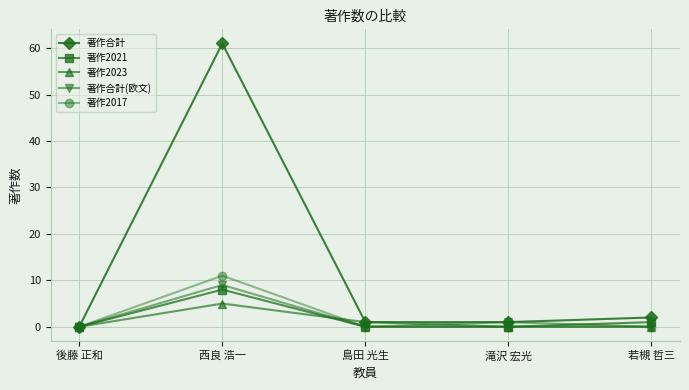

Reading left to right, list all the values displayed in this chart.

著作合計: 後藤 正和=0	西良 浩一=61	島田 光生=1	滝沢 宏光=1	若槻 哲三=2
著作2021: 後藤 正和=0	西良 浩一=8	島田 光生=0	滝沢 宏光=0	若槻 哲三=1
著作2023: 後藤 正和=0	西良 浩一=5	島田 光生=1	滝沢 宏光=0	若槻 哲三=0
著作合計(欧文): 後藤 正和=0	西良 浩一=9	島田 光生=0	滝沢 宏光=1	若槻 哲三=0
著作2017: 後藤 正和=0	西良 浩一=11	島田 光生=0	滝沢 宏光=0	若槻 哲三=0